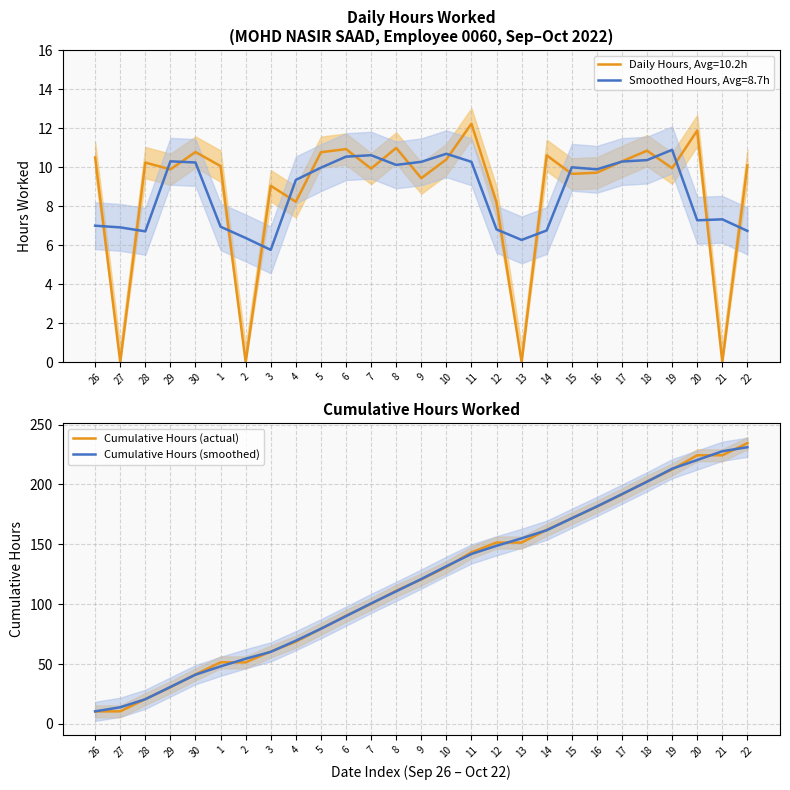

True or false: Cumulative Hours (actual) and Cumulative Hours (smoothed) cross at least once.

True